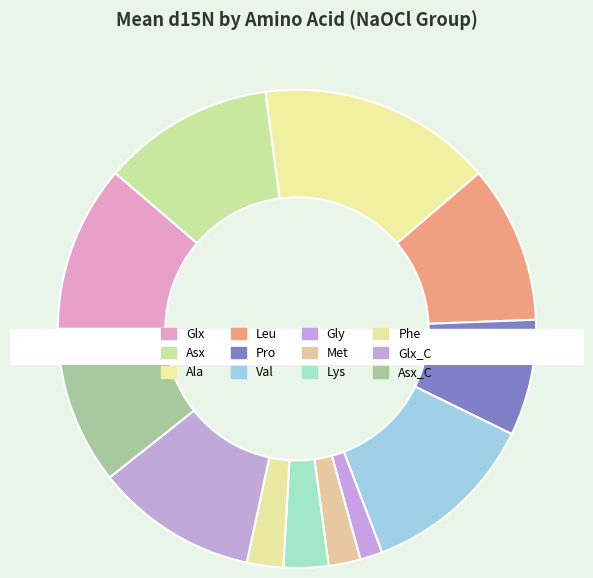

Which slice is the largest?

Ala